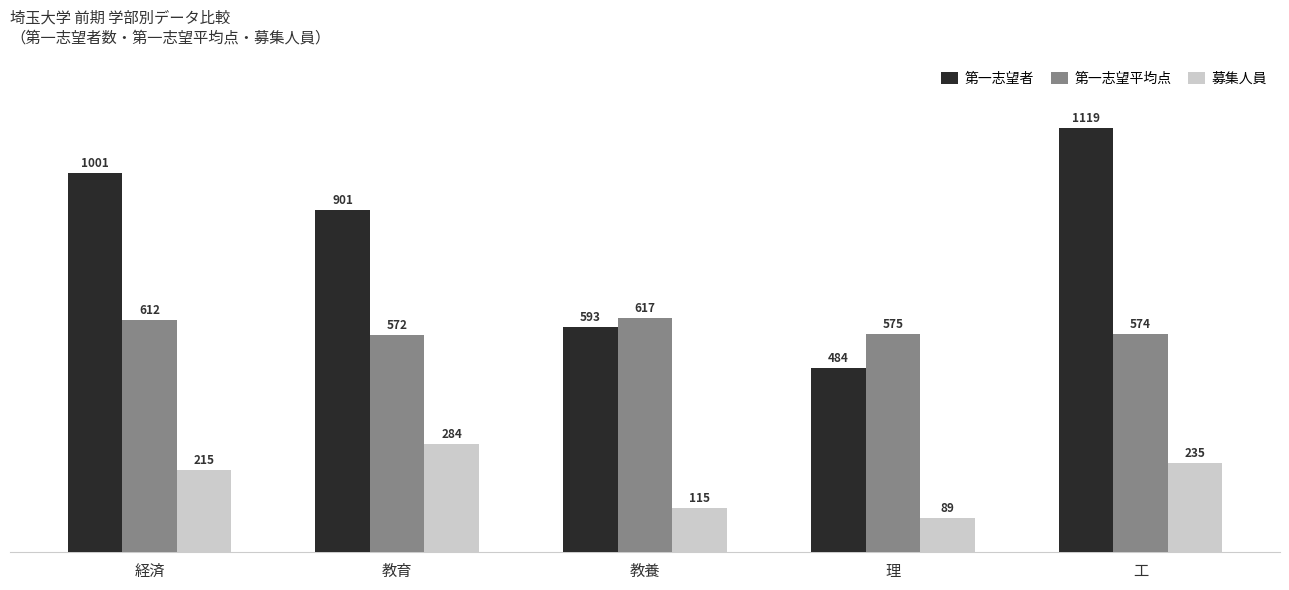

How many bars are there in total?

15